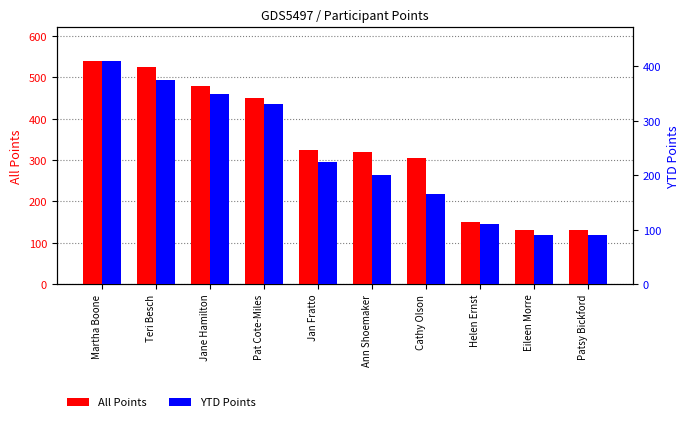

Which series has the largest range (max minus min)?

All Points